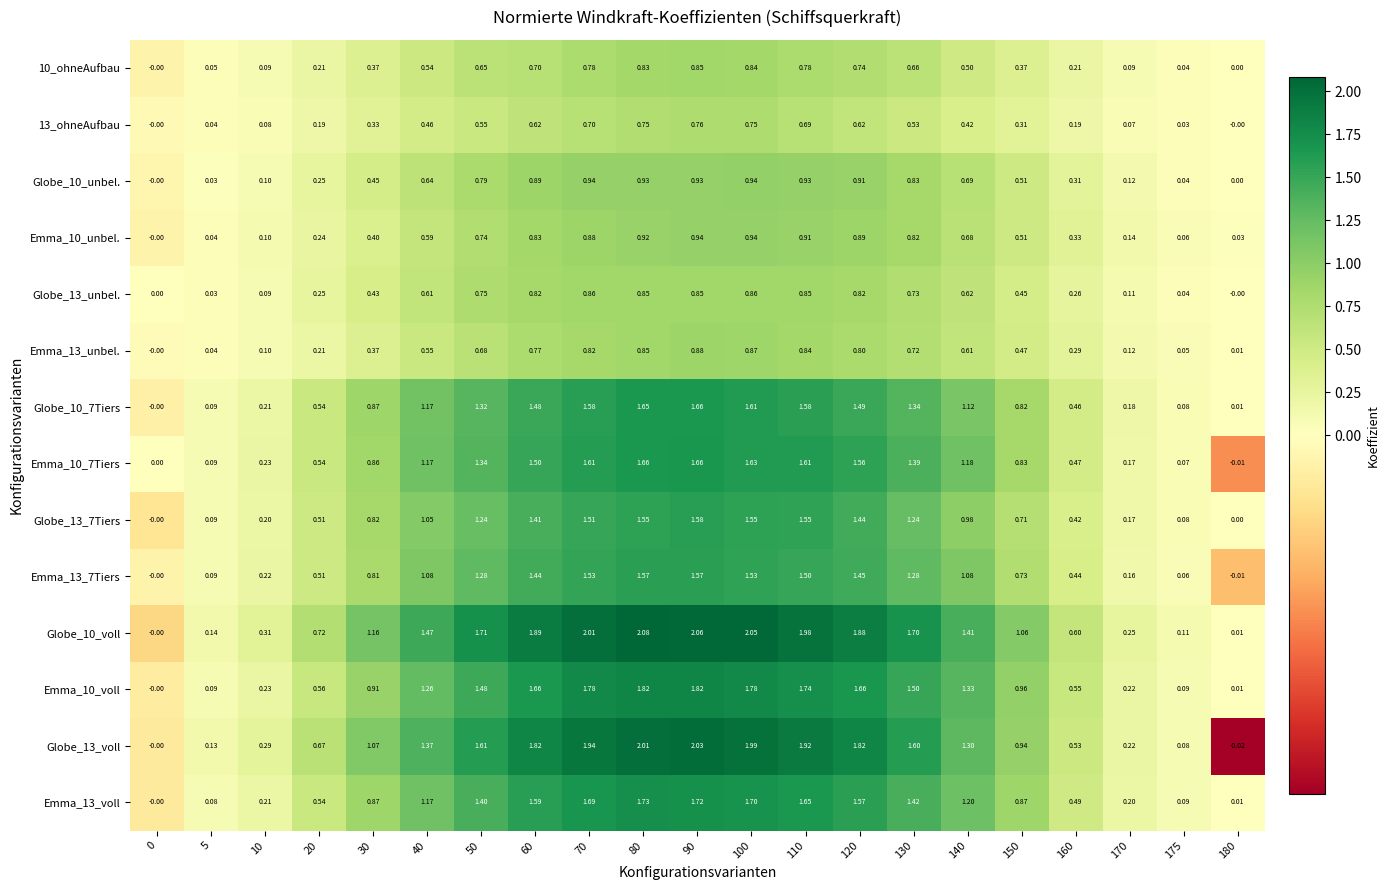

At how many categories does at least one series exceed 0?

21